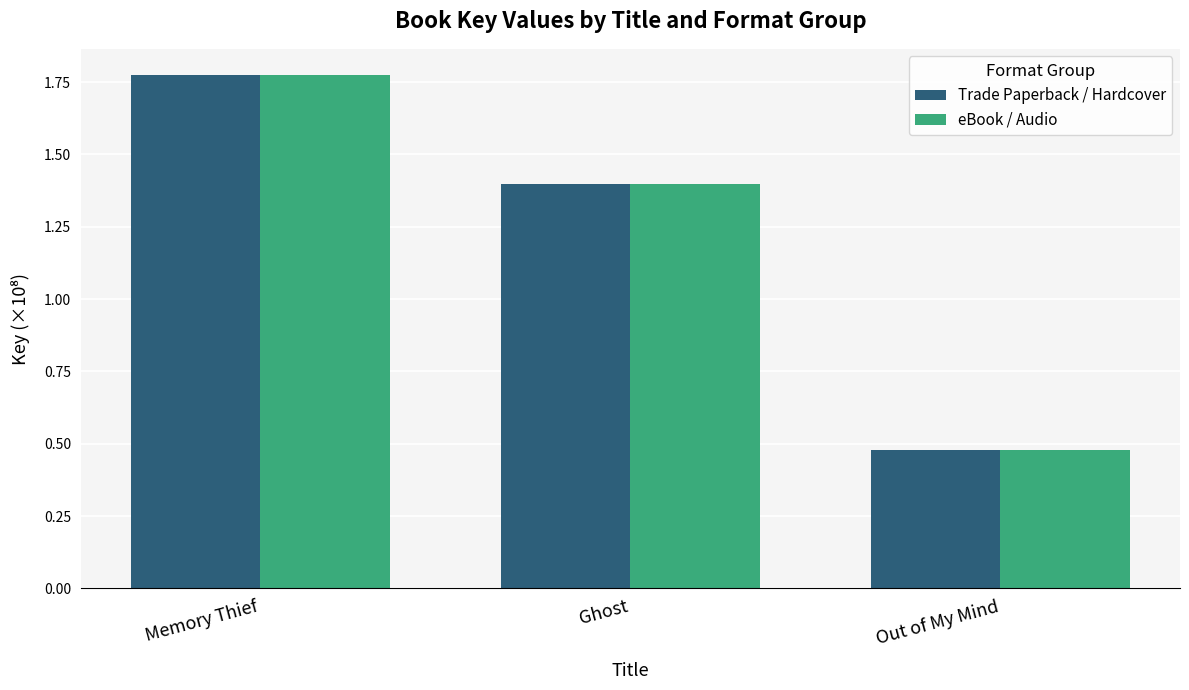

Is the value of eBook / Audio at Ghost greater than the value of Trade Paperback / Hardcover at Out of My Mind?

Yes